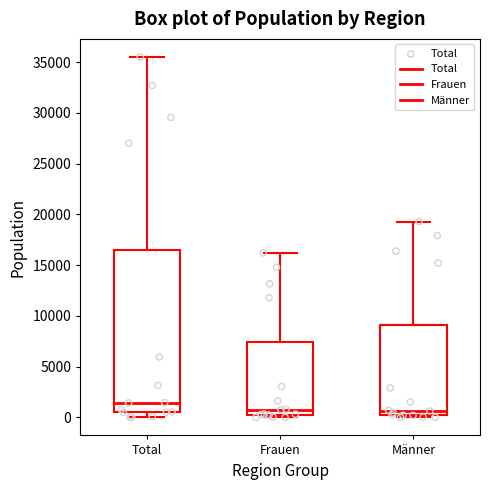

Reading left to right, read every box against the y-axis: the position of its median line, the range the box covers, and the ends of its whiskers. The values are not printed on the chart, so give them approximately, as read against the axis.

Total: median 1500, box 500 to 16500, whiskers 0 to 35500
Frauen: median 500 (just above the box's lower edge), box 500 to 7500, whiskers 0 to 16000
Männer: median 500, box 0 to 9000, whiskers 0 (just below the box's lower edge) to 19500